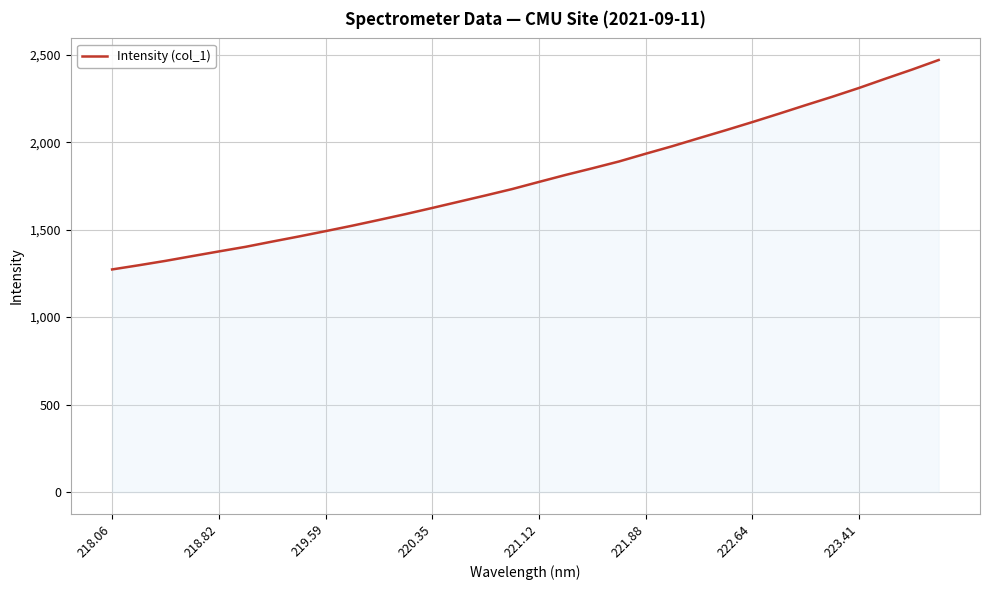

What is the greatest value displayed?

2469.9